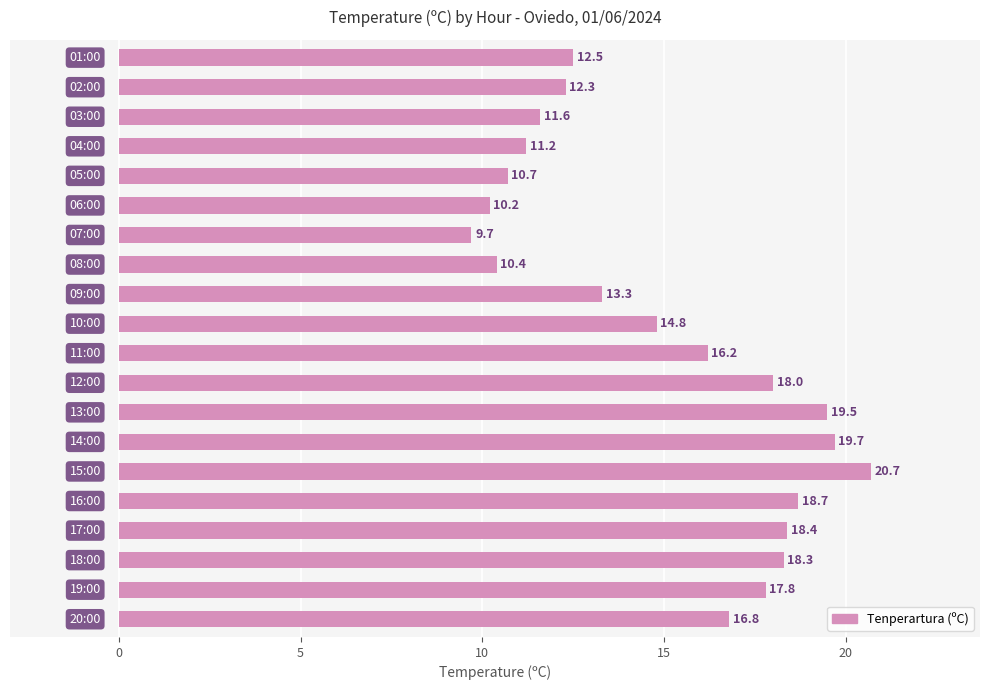

What is the smallest value displayed?

9.7